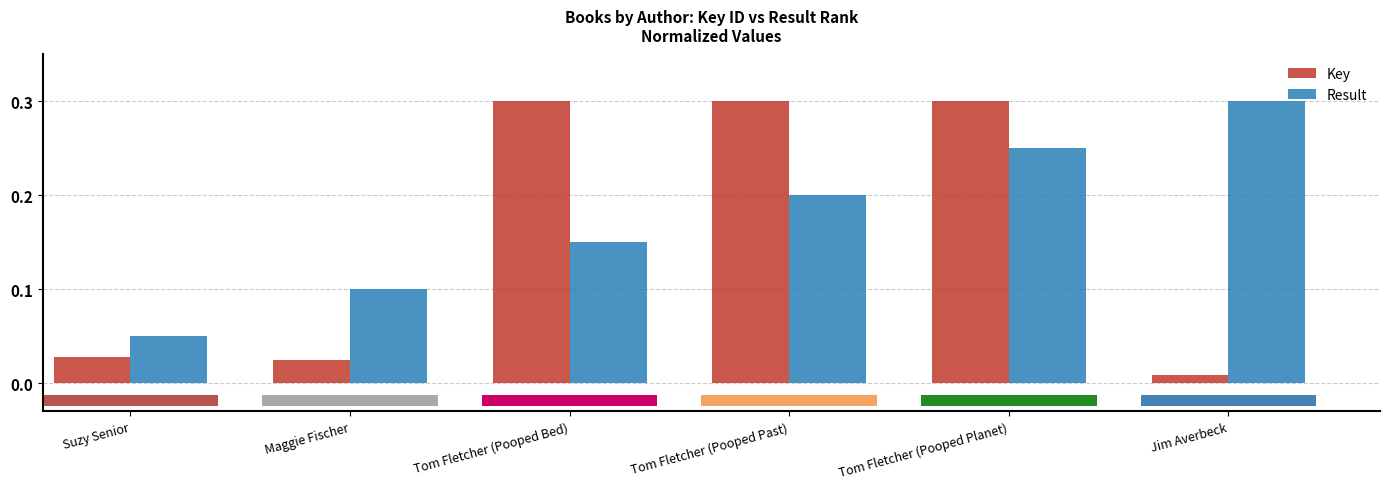

What is the sum of all Result values?

1.1